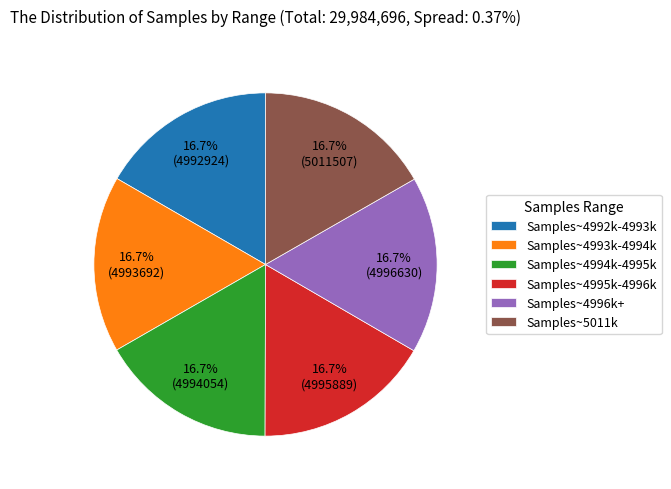

What is the ratio of the value at Samples~4993k-4994k to the value at Samples~4994k-4995k?

1.0